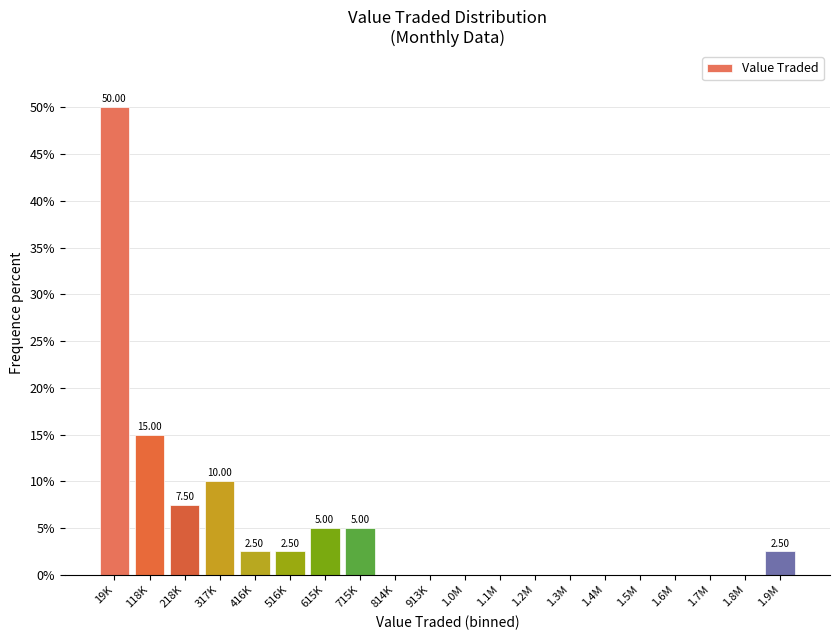

What is the sum of the values at 416K and 118K?

17.5